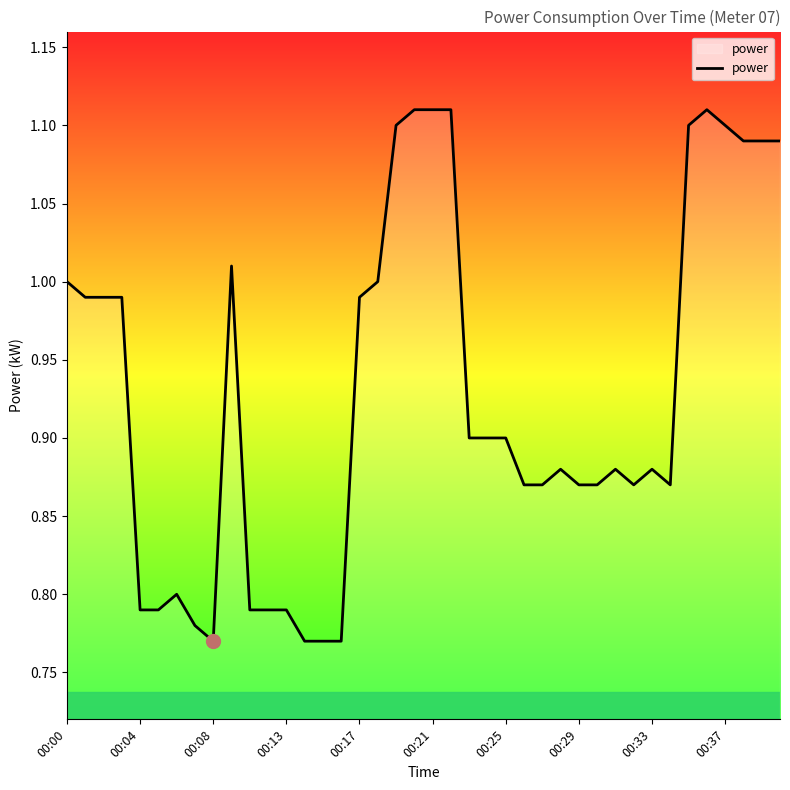

Is it true that the value at 00:17 is 0.6?

False